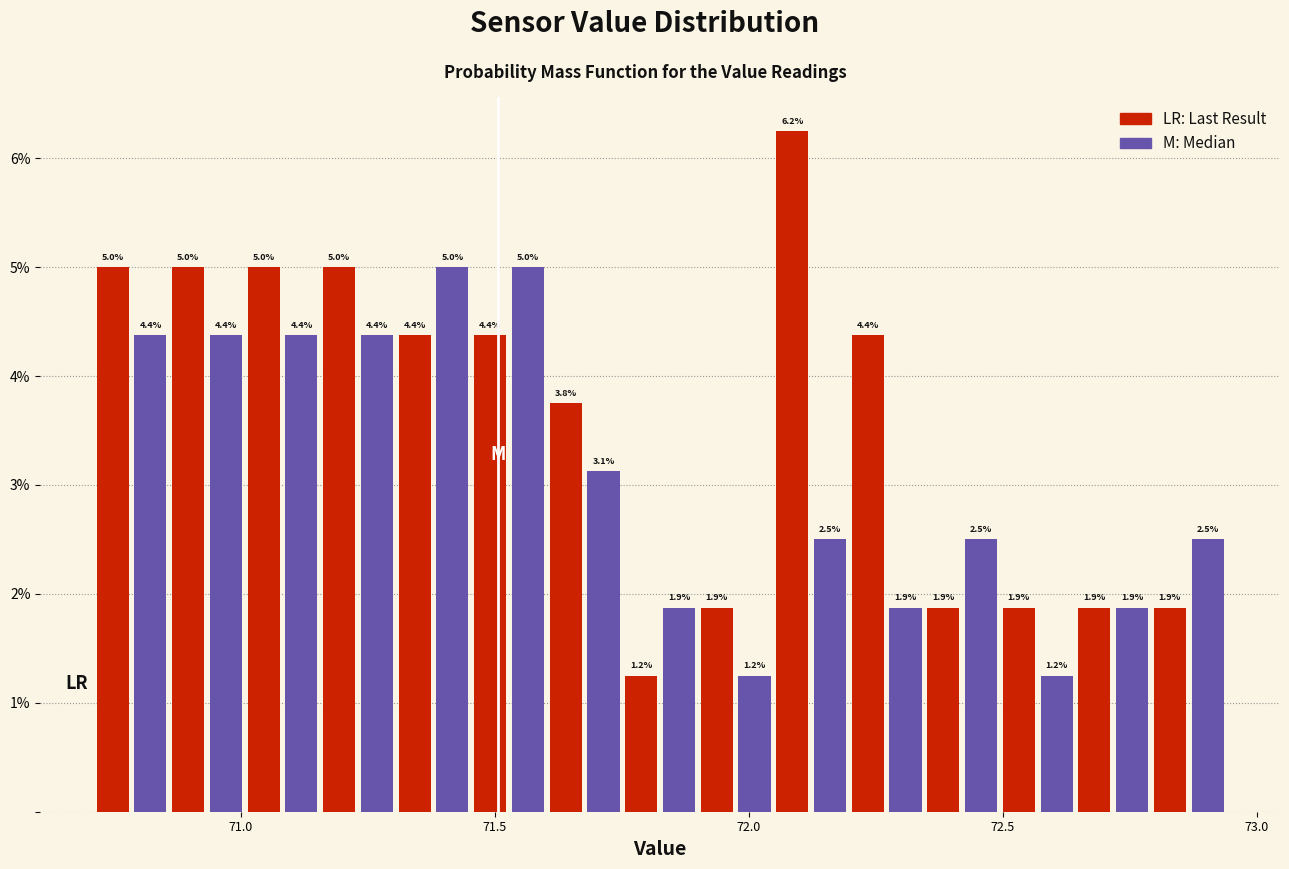

Read against the x-axis, roughly where is the centre of the tallest bar?

72.10